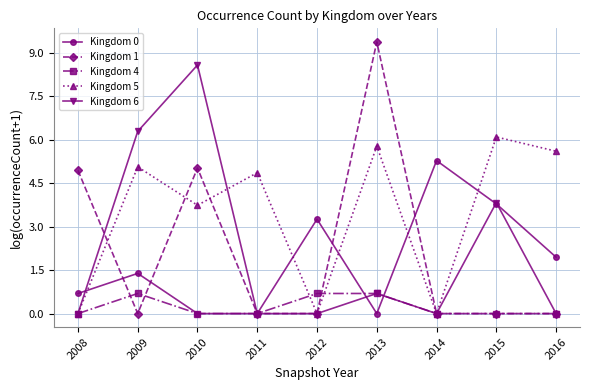

Reading left to right, transcribe all the data shown in this chart.

Kingdom 0: 0.7	1.4	0.0	0.0	3.3	0.0	5.3	3.8	1.9
Kingdom 1: 4.9	0.0	5.0	0.0	0.0	9.4	0.0	0.0	0.0
Kingdom 4: 0.0	0.7	0.0	0.0	0.7	0.7	0.0	0.0	0.0
Kingdom 5: 0.0	5.1	3.7	4.9	0.0	5.8	0.0	6.1	5.6
Kingdom 6: 0.0	6.3	8.6	0.0	0.0	0.7	0.0	3.8	0.0